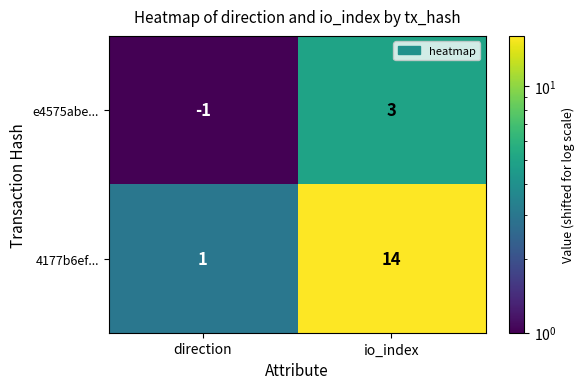

Reading left to right, list all the values displayed in this chart.

e4575abe...: direction=-1	io_index=3
4177b6ef...: direction=1	io_index=14